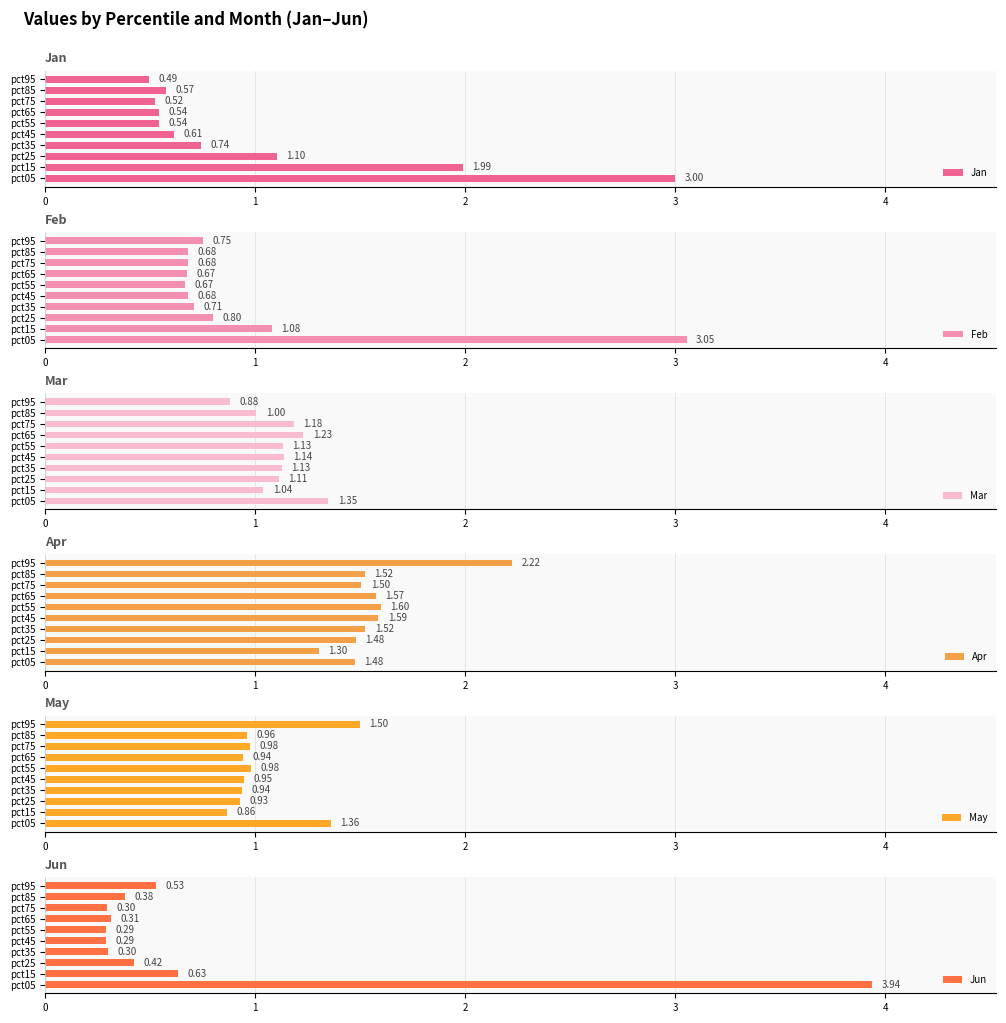

What is the difference between the maximum and minimum values in the May series?

0.6